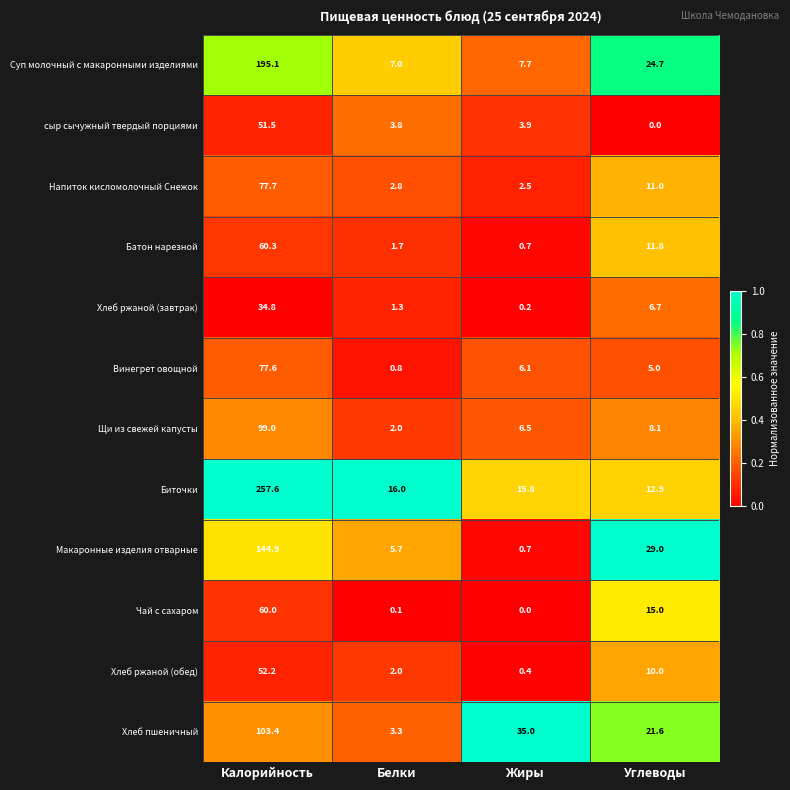

What is the maximum value shown in the chart?

257.6